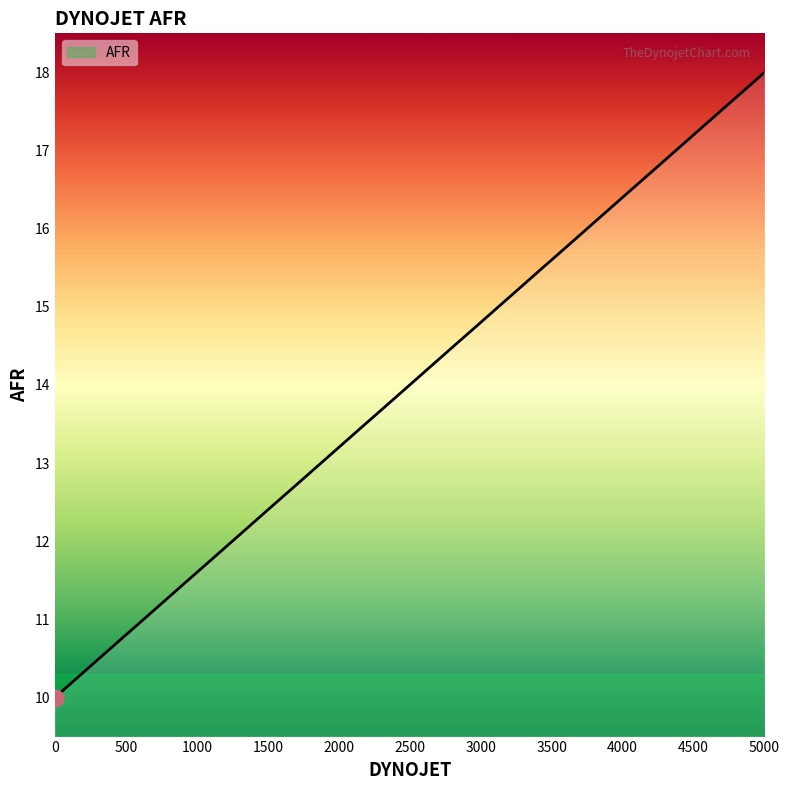

What is the maximum value shown in the chart?

18.0